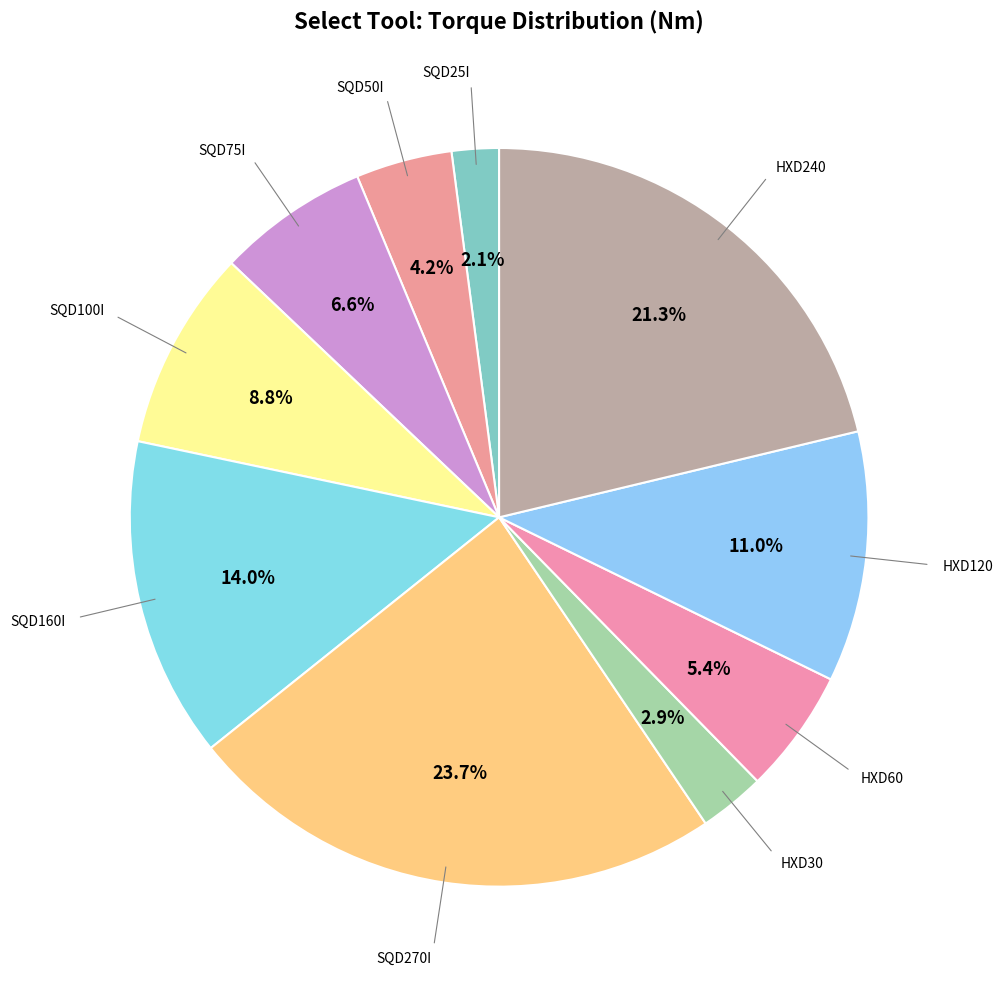

Rank the categories by value from highest to lowest.

SQD270I, HXD240, SQD160I, HXD120, SQD100I, SQD75I, HXD60, SQD50I, HXD30, SQD25I